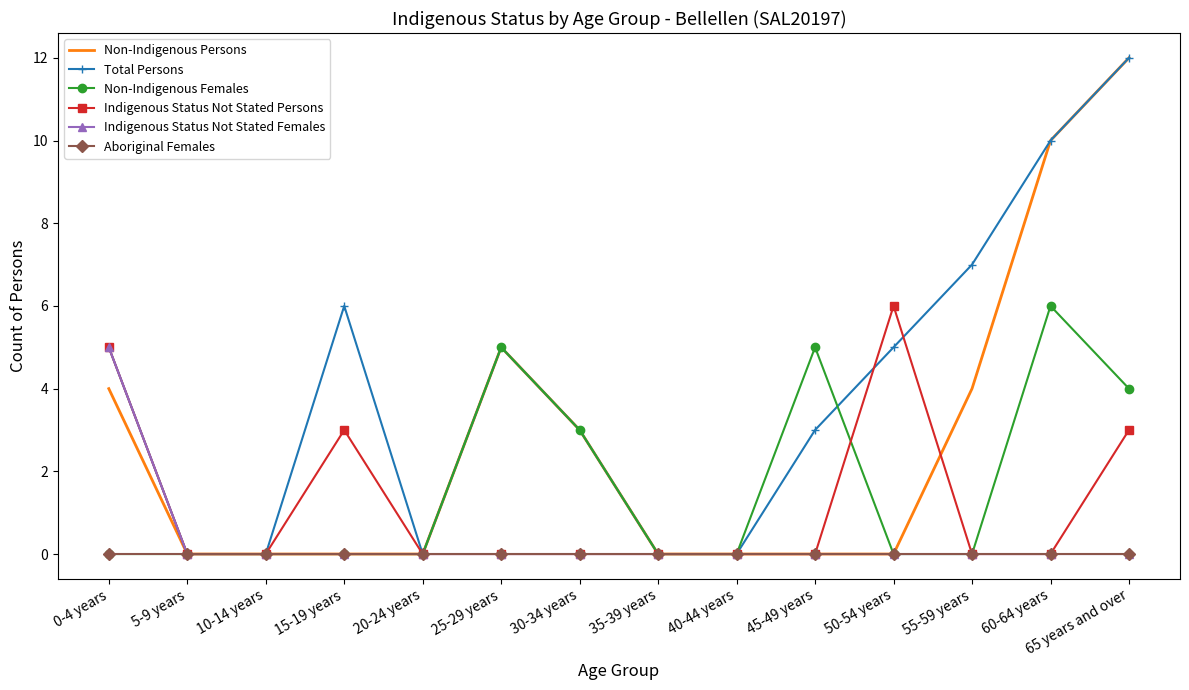

Which category has the highest value in the Indigenous Status Not Stated Females series?

0-4 years